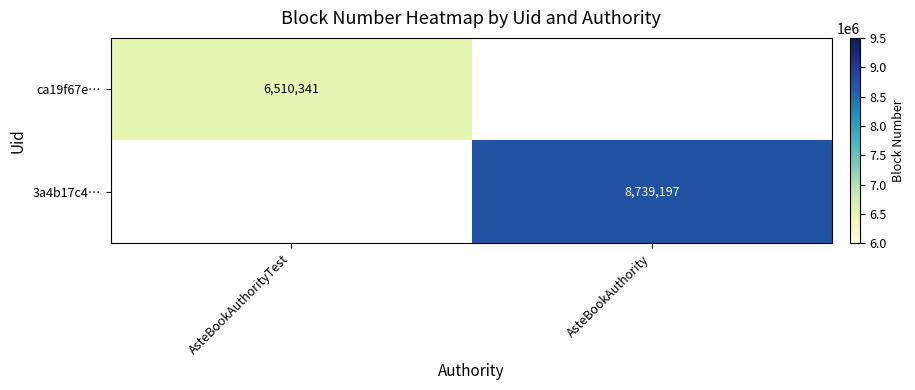

Is it true that 3a4b17c4… equals 5217591 at AsteBookAuthority?

False